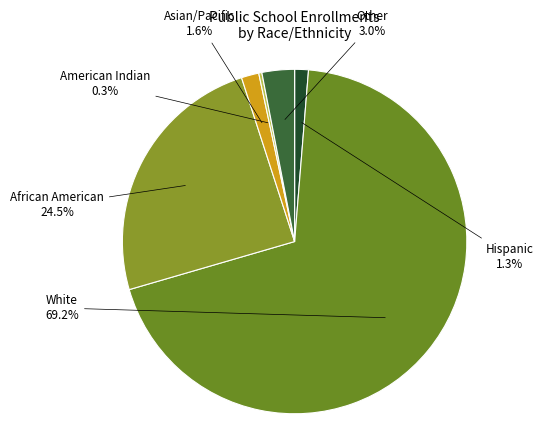

Is Other the majority of the pie?

No